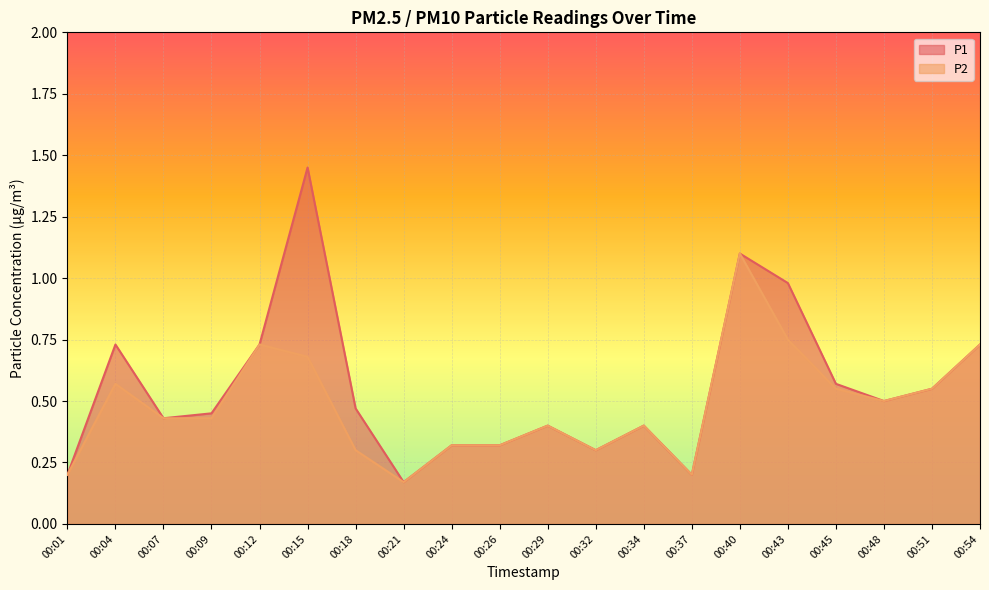

Which has a higher value, 00:15 or 00:37?

00:15